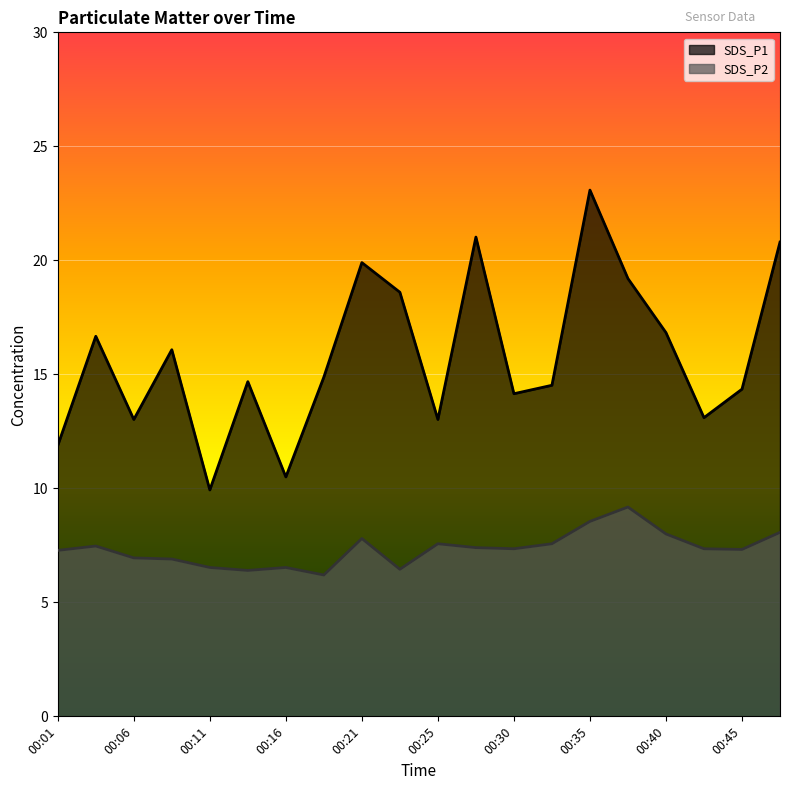

What is the difference between the maximum and minimum values in the SDS_P2 series?

3.0